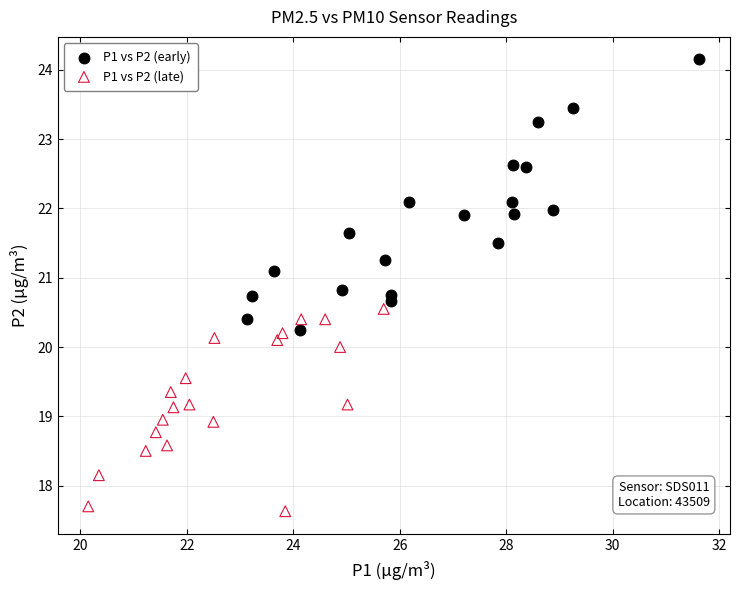

Which series has the largest Y range (max minus min)?

P1 vs P2 (early)